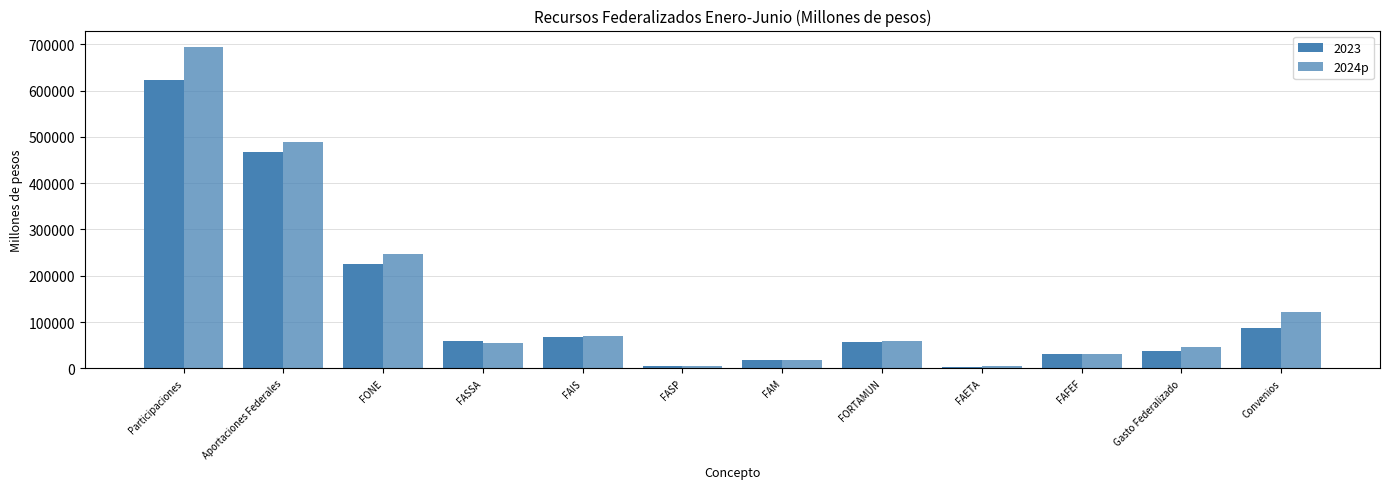

What is the label of the 7th bar from the right?

FASP